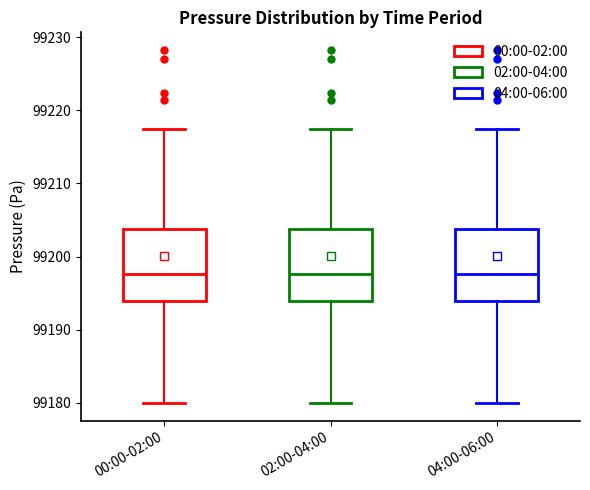

Where is the lower edge of the box for 04:00-06:00 on the y-axis? The values are not printed on the chart, so give them approximately, as read against the axis.

99194